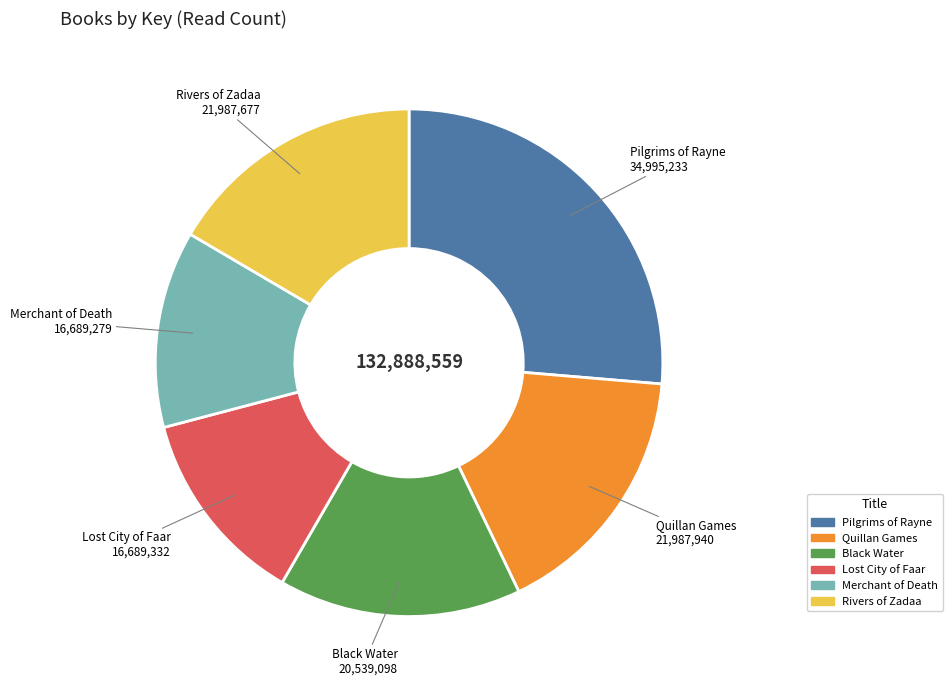

Which has a higher value, Merchant of Death or Black Water?

Black Water